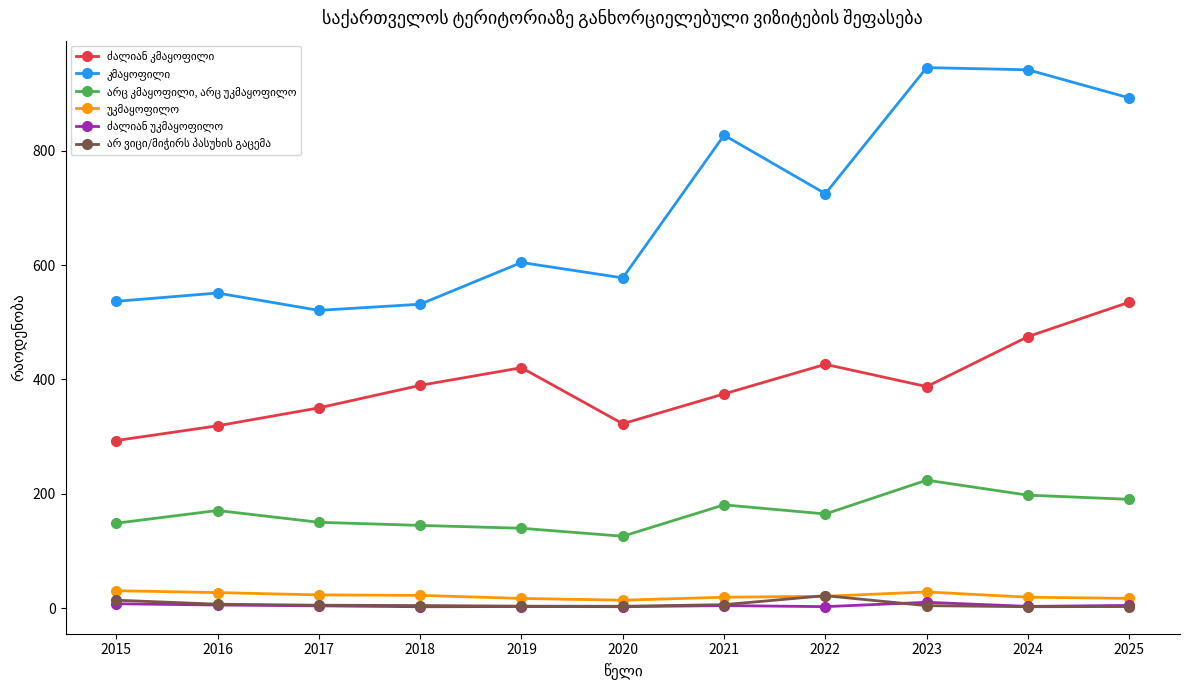

What is the greatest value displayed?

945.7